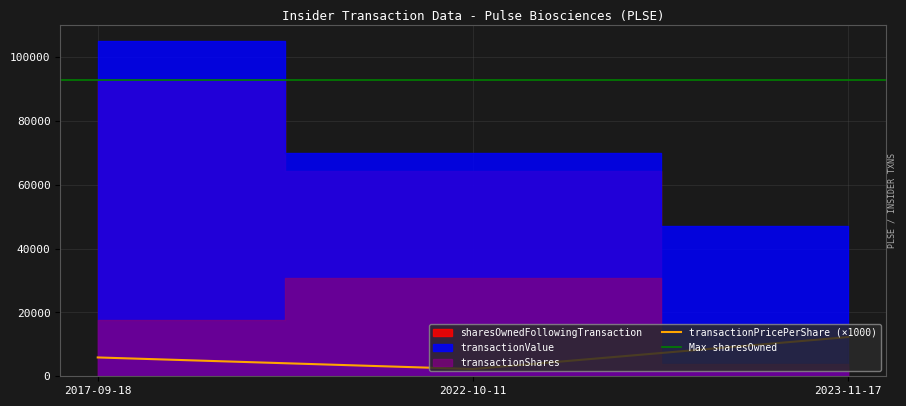

What is the difference between the maximum and second lowest values in the transactionValue series?

35182.0